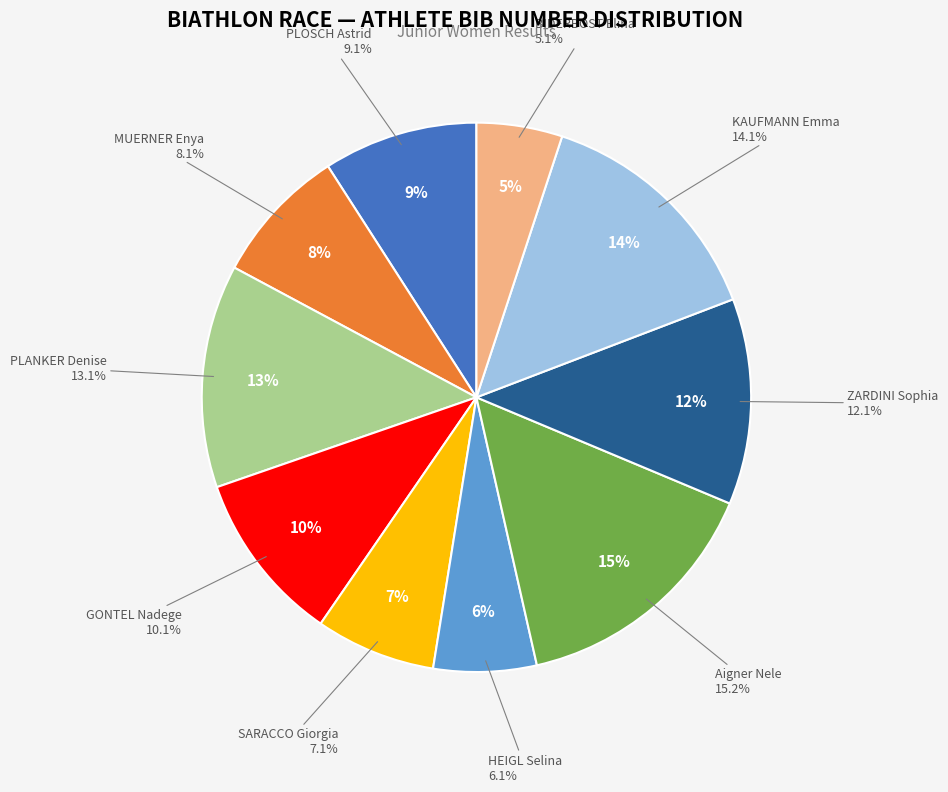

Between PLOSCH Astrid and KAUFMANN Emma, which is larger?

KAUFMANN Emma